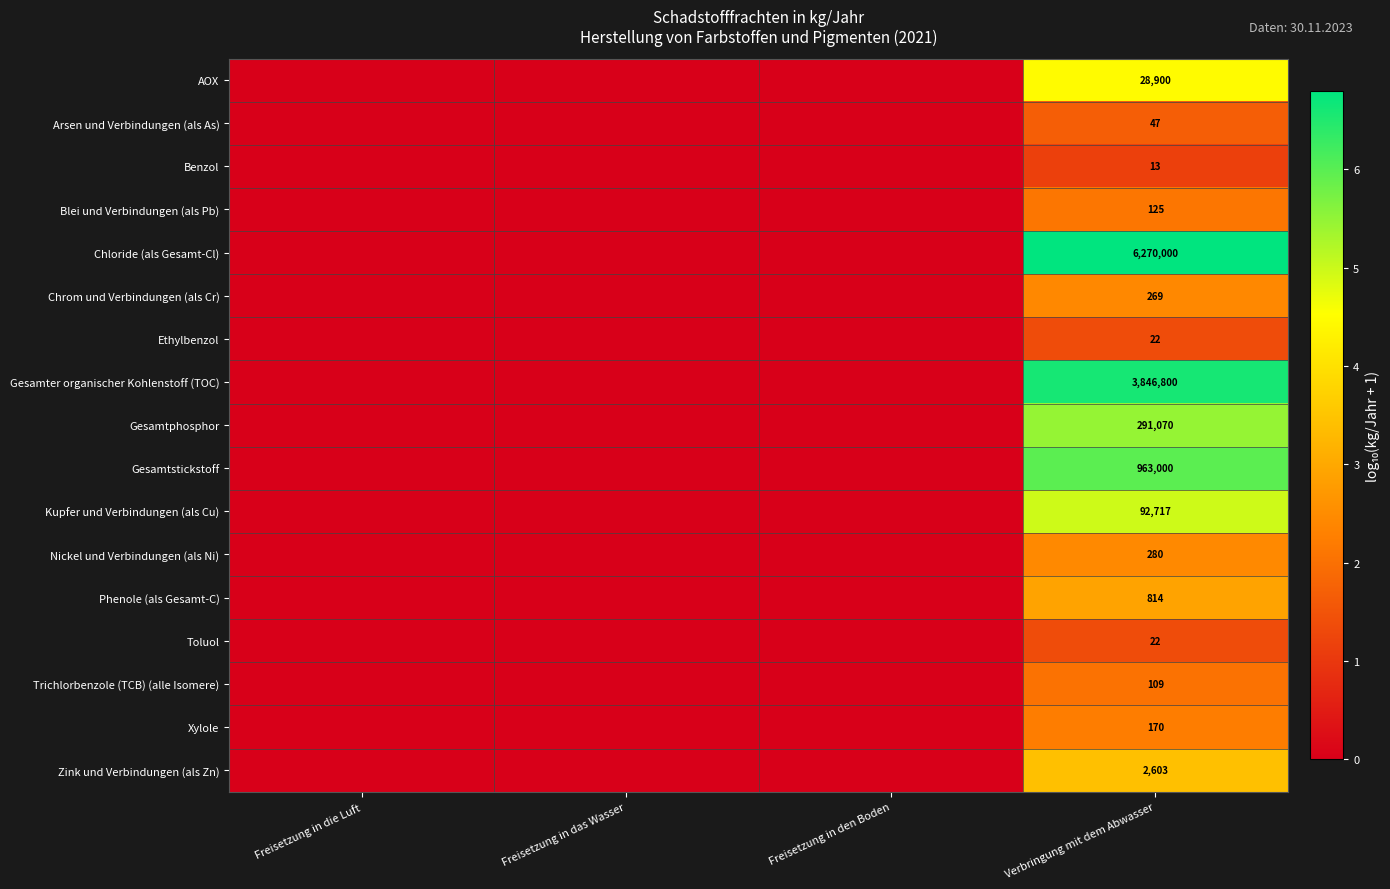

List the series in order of their peak value, highest first.

Chloride (als Gesamt-Cl), Gesamter organischer Kohlenstoff (TOC), Gesamtstickstoff, Gesamtphosphor, Kupfer und Verbindungen (als Cu), AOX, Zink und Verbindungen (als Zn), Phenole (als Gesamt-C), Nickel und Verbindungen (als Ni), Chrom und Verbindungen (als Cr), Xylole, Blei und Verbindungen (als Pb), Trichlorbenzole (TCB) (alle Isomere), Arsen und Verbindungen (als As), Ethylbenzol, Toluol, Benzol